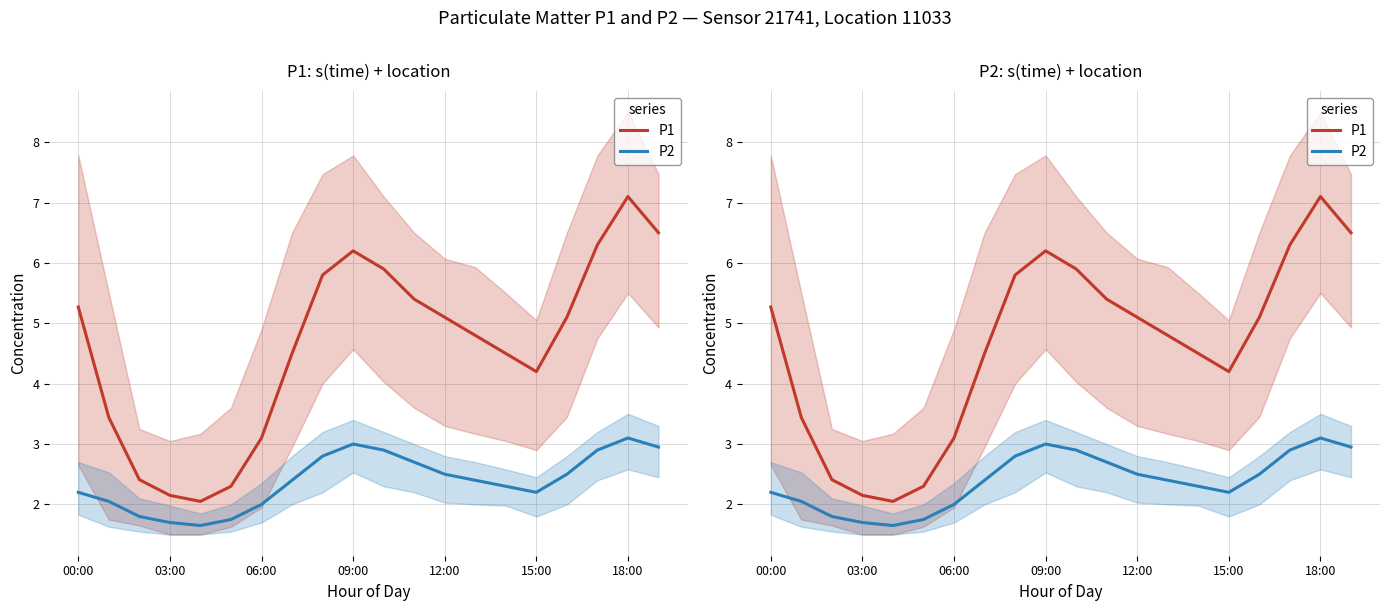

At which label is P1 closest to 4?

15:00